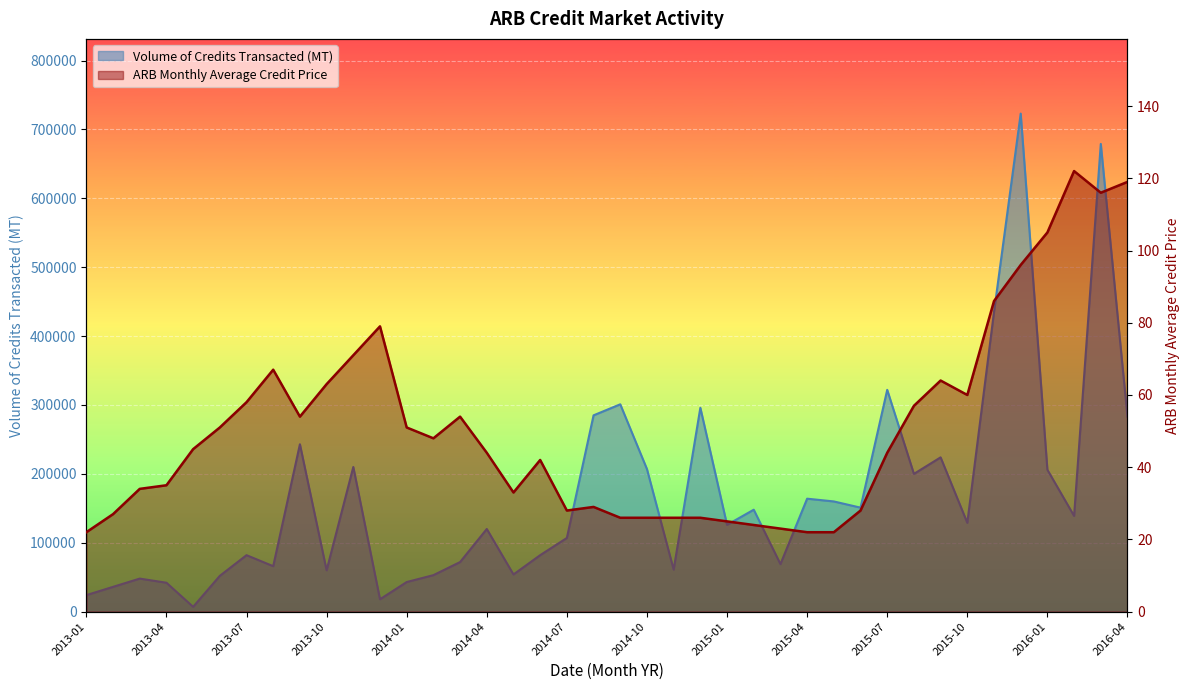

How many values in the ARB Monthly Average Credit Price series are below 45?

20